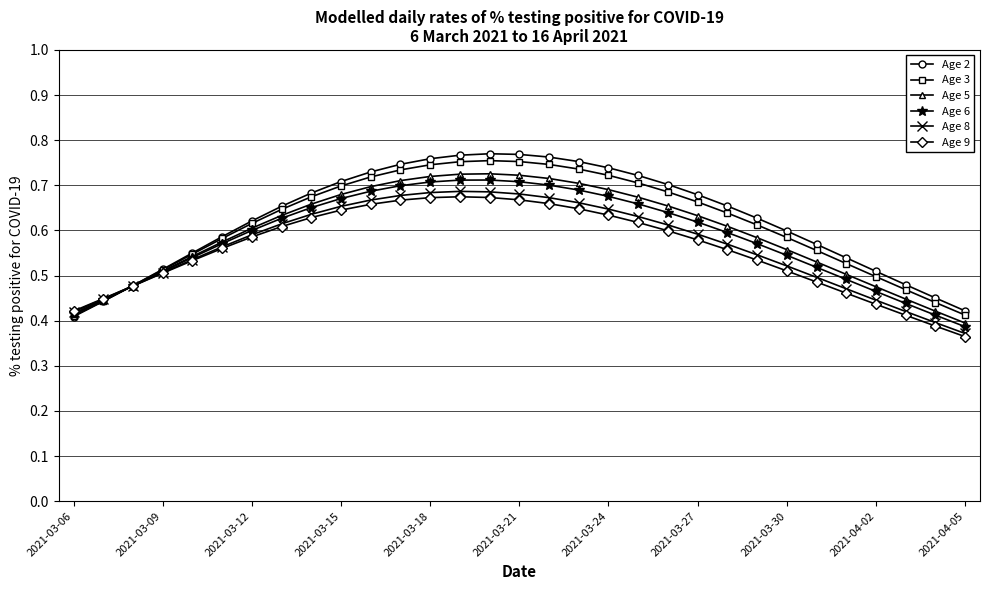

Which series has the largest range (max minus min)?

Age 2